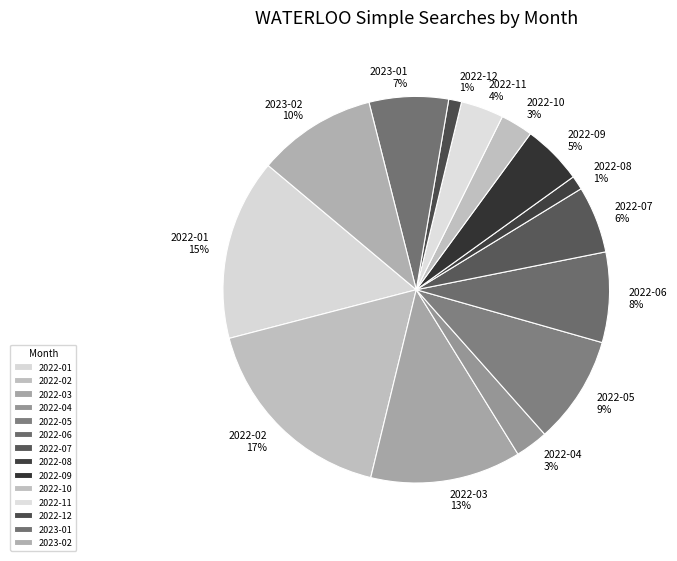

Which category has the biggest portion of the pie?

2022-02